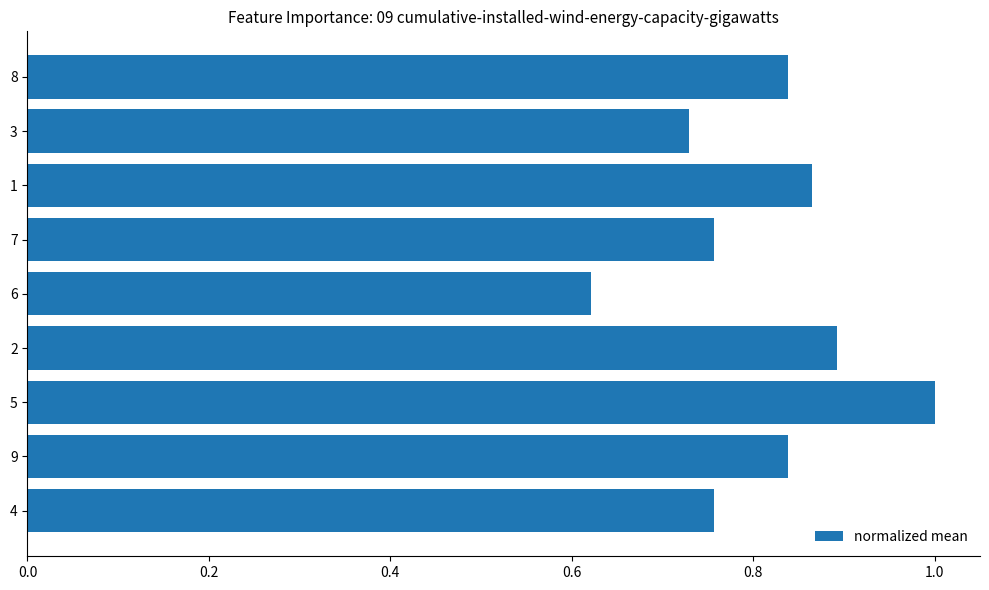

Are the bars horizontal?

Yes